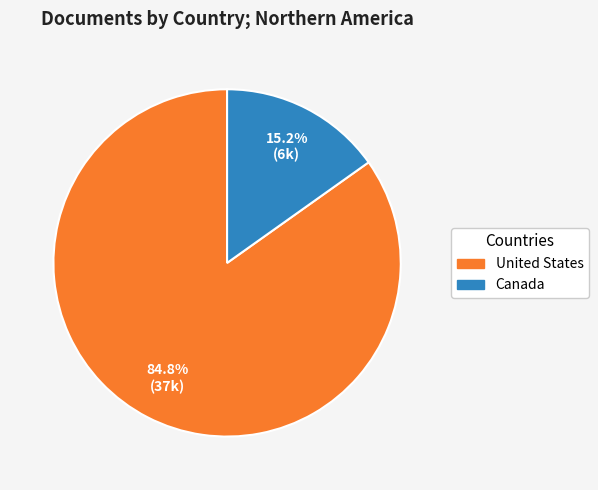

Is there a majority slice in this chart?

Yes